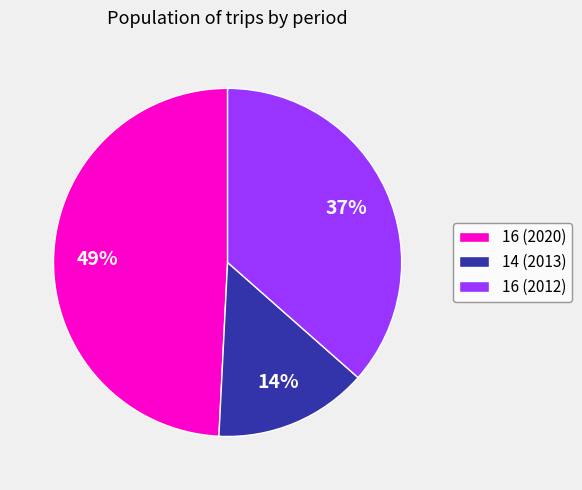

Is it true that 16 (2012) is 31% of the pie?

False